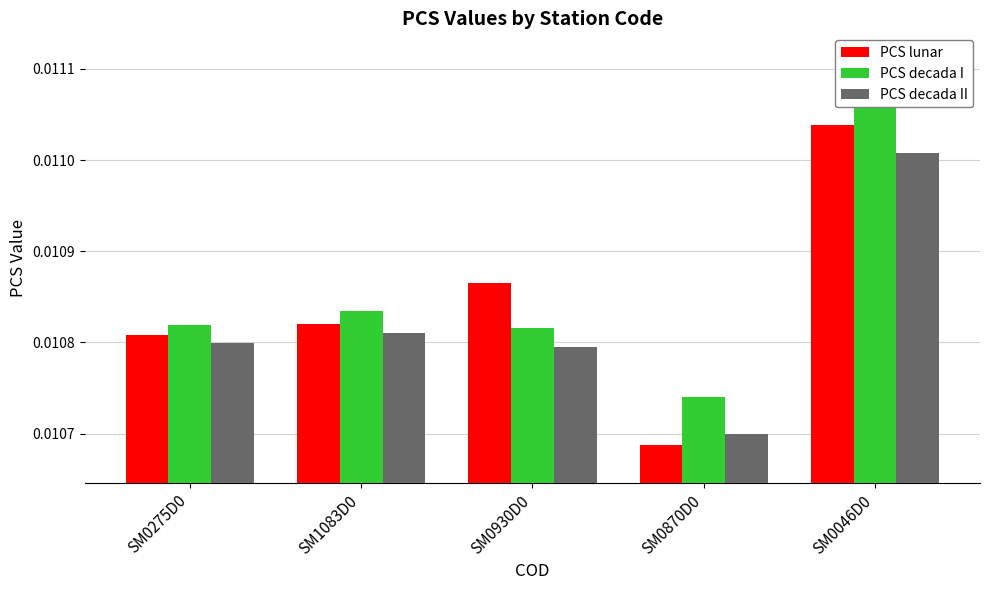

Are the bars horizontal?

No